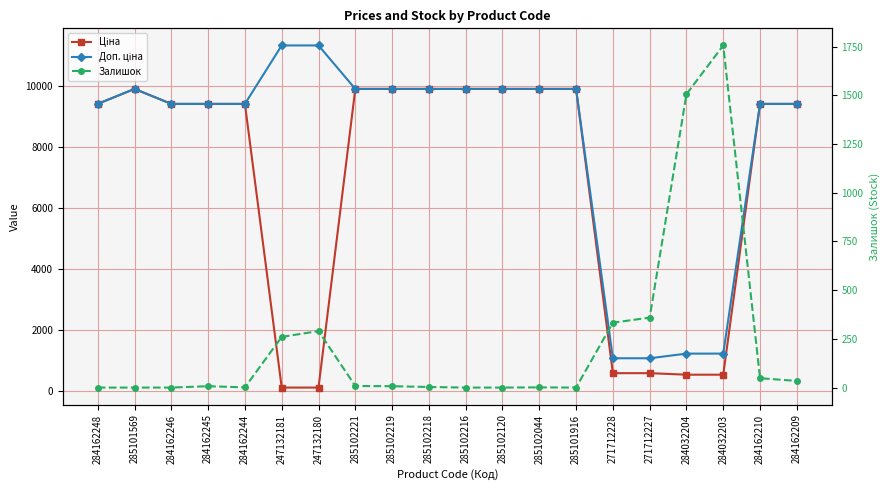

Where is Ціна nearest to the value 5010?

284162248